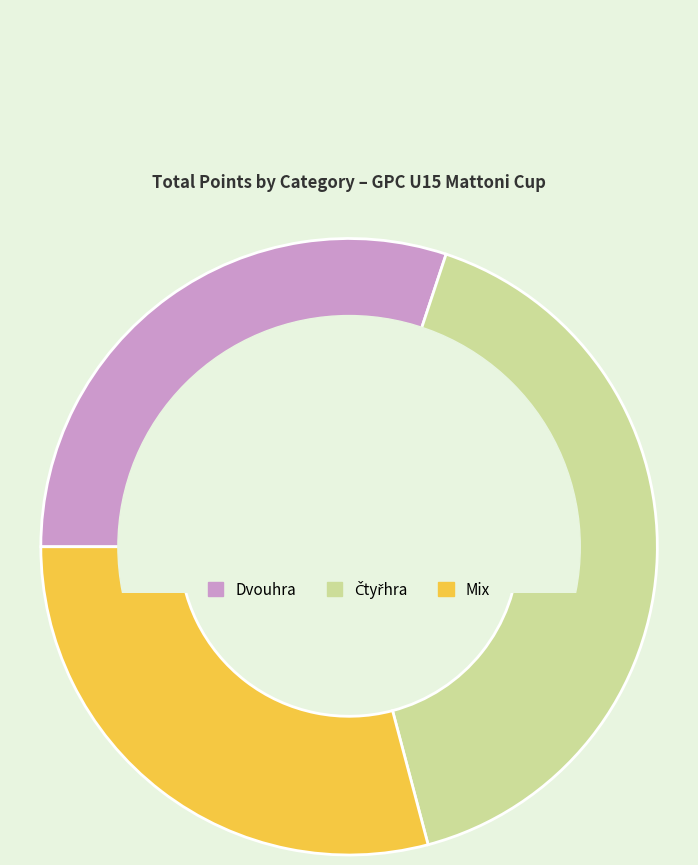

Is it true that Dvouhra is 30% of the pie?

True